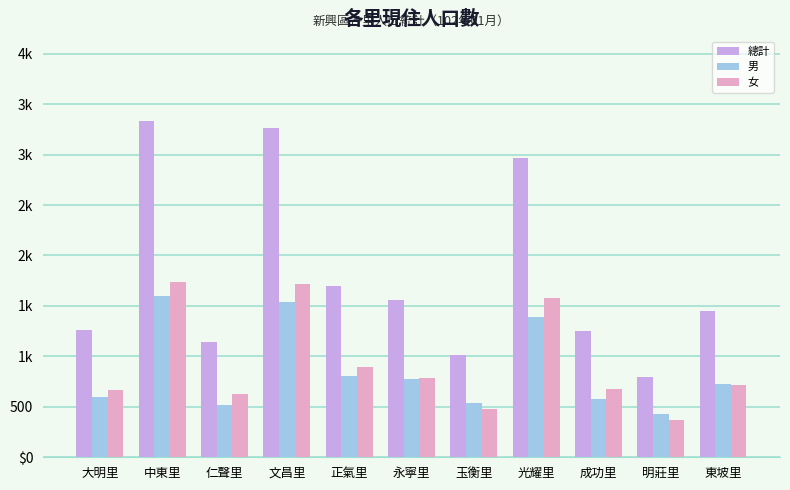

Which series has the widest spread of values?

總計